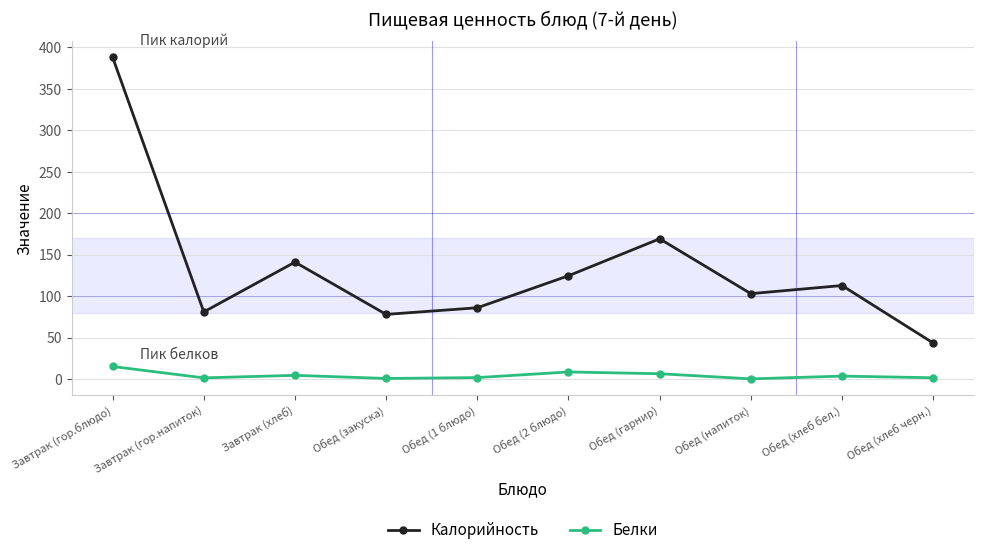

What is the sum of all Калорийность values?

1326.8